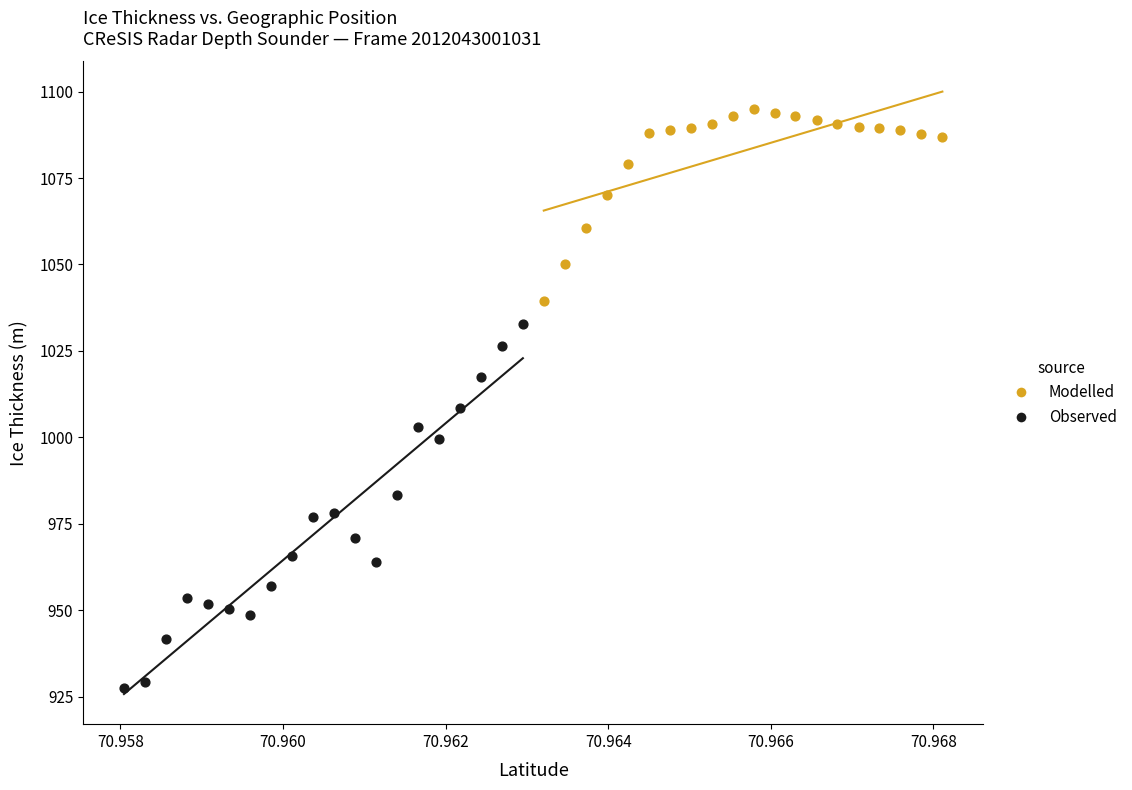

What are all the series names shown in the legend?

Modelled, Observed